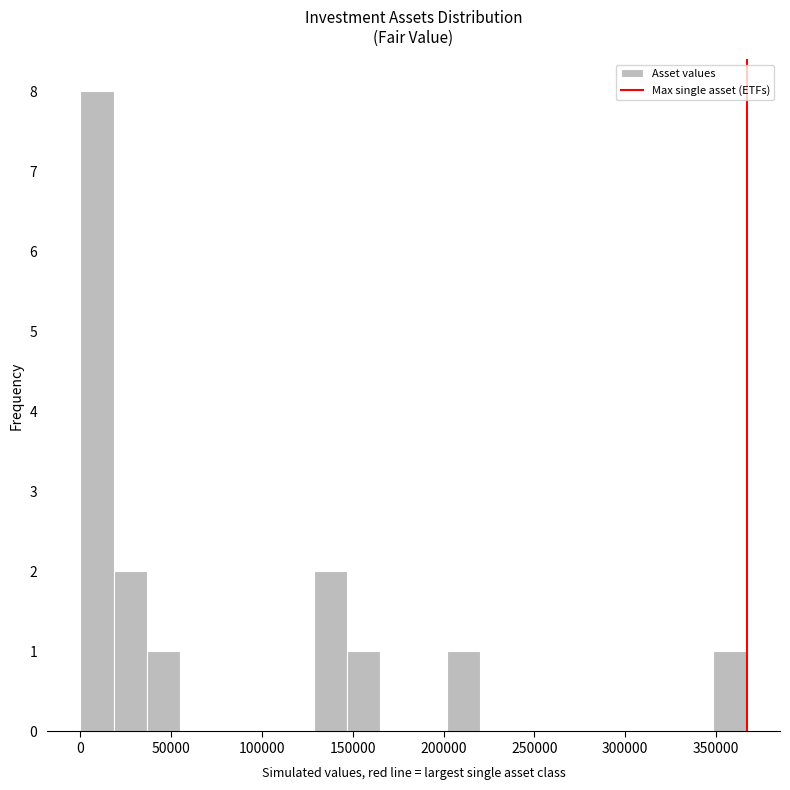

Read against the x-axis, roughly where is the centre of the tallest bar?

10000